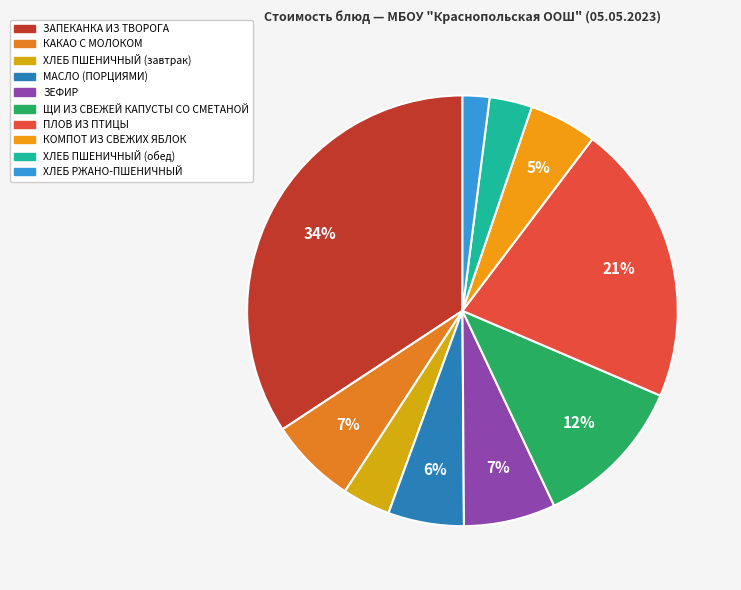

To the nearest percent, what is the difference between the largest and smallest slice percentages?

32%